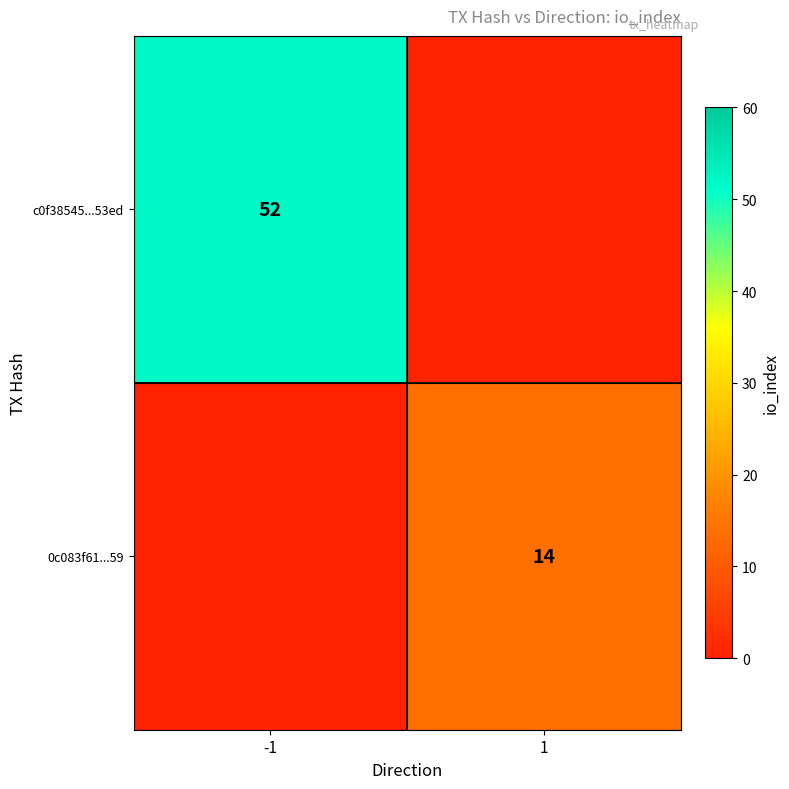

At how many categories does at least one series exceed 34?

1